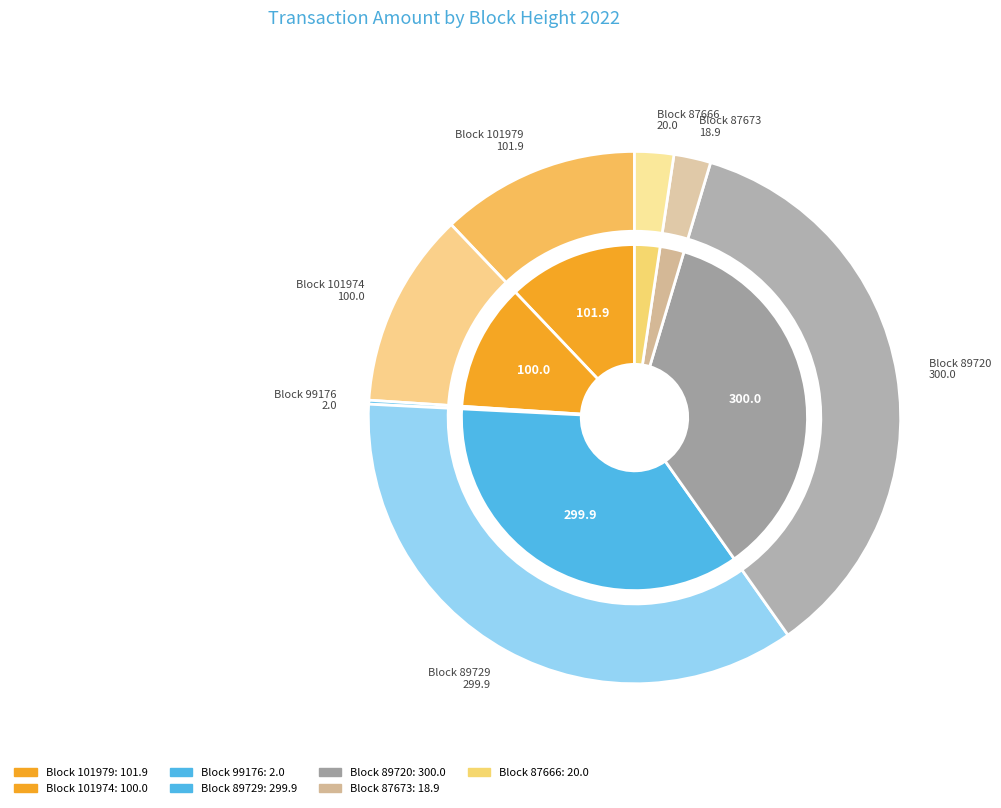

The 99176 slice represents 0% of the pie. True or false?

True